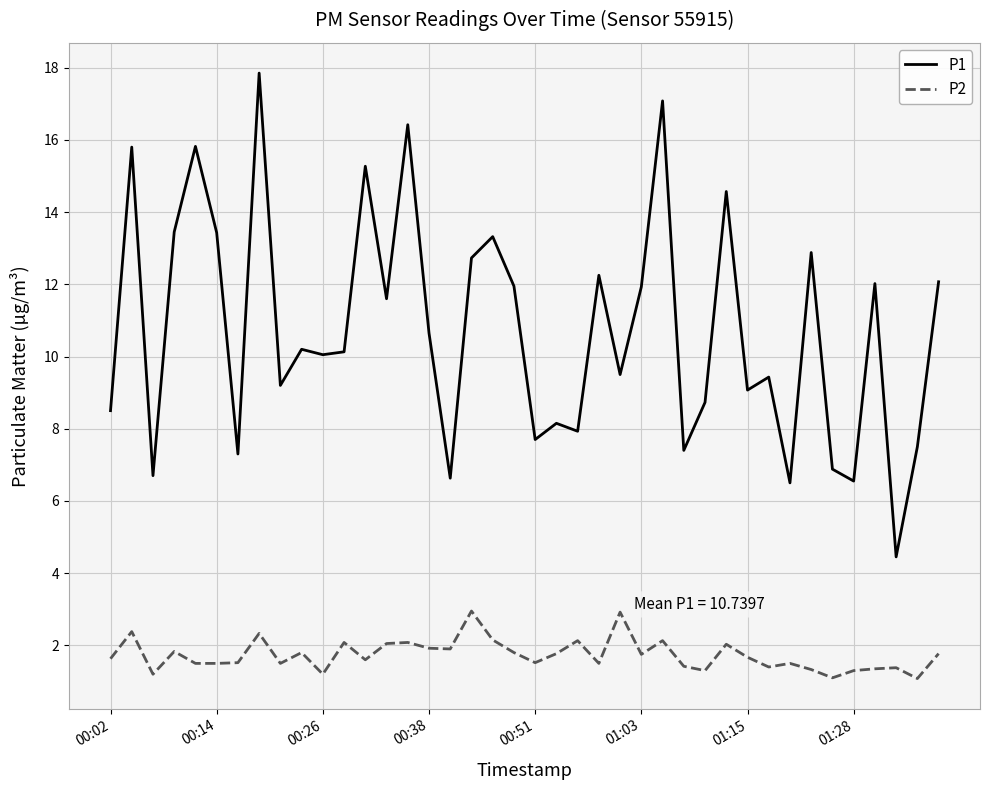

In P2, how many points are higher than both neighbors (excluding endpoints)?

13